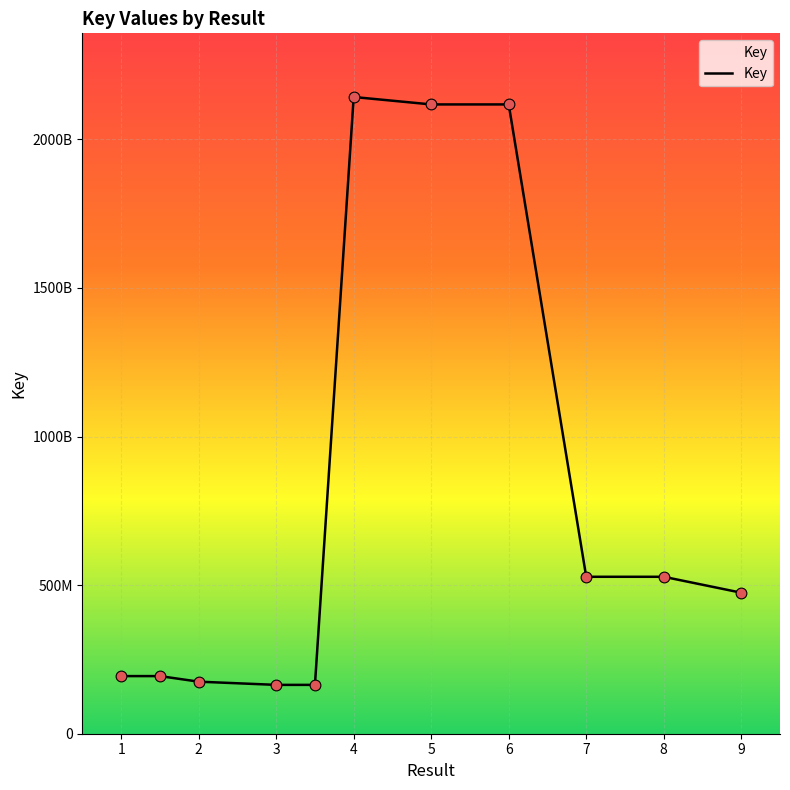

Does the chart have visible grid lines?

Yes